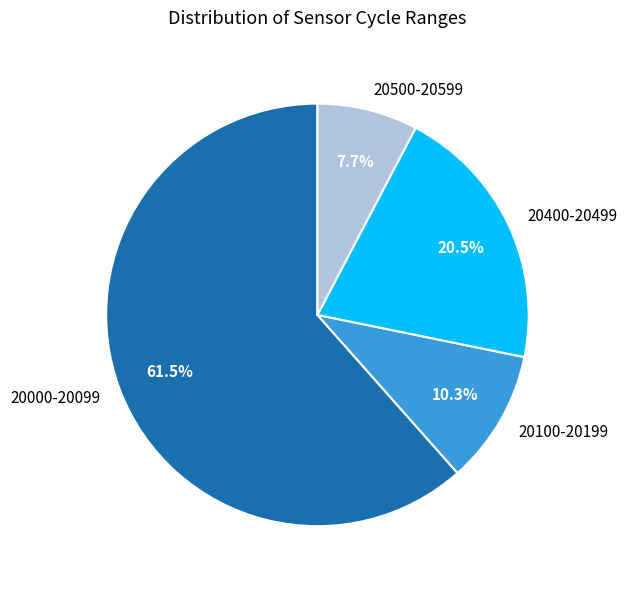

What percentage is NOT represented by 20000-20099?

38.5%